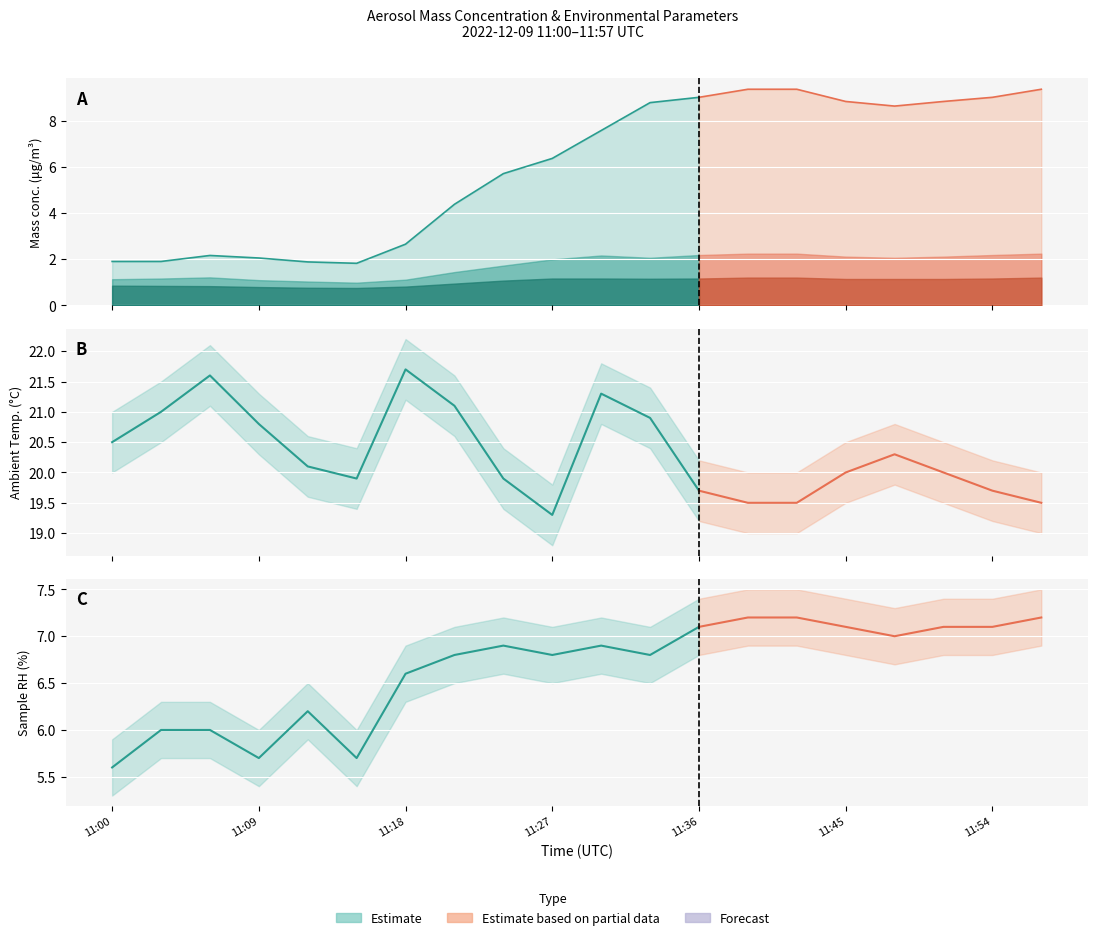

What is the total value across all series at 11:54?

39.2